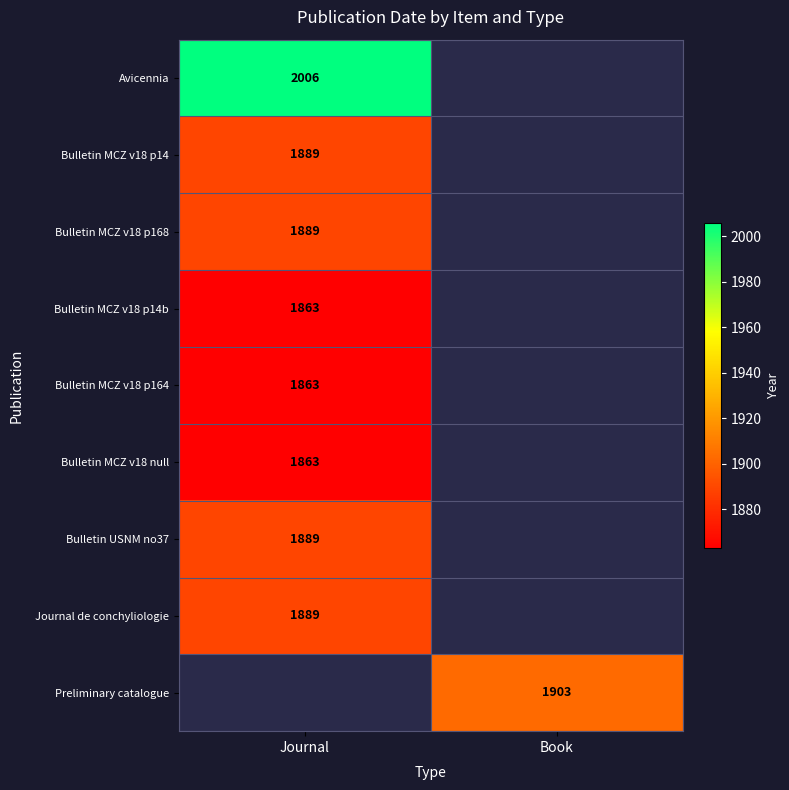

How many data points does each series have?

2